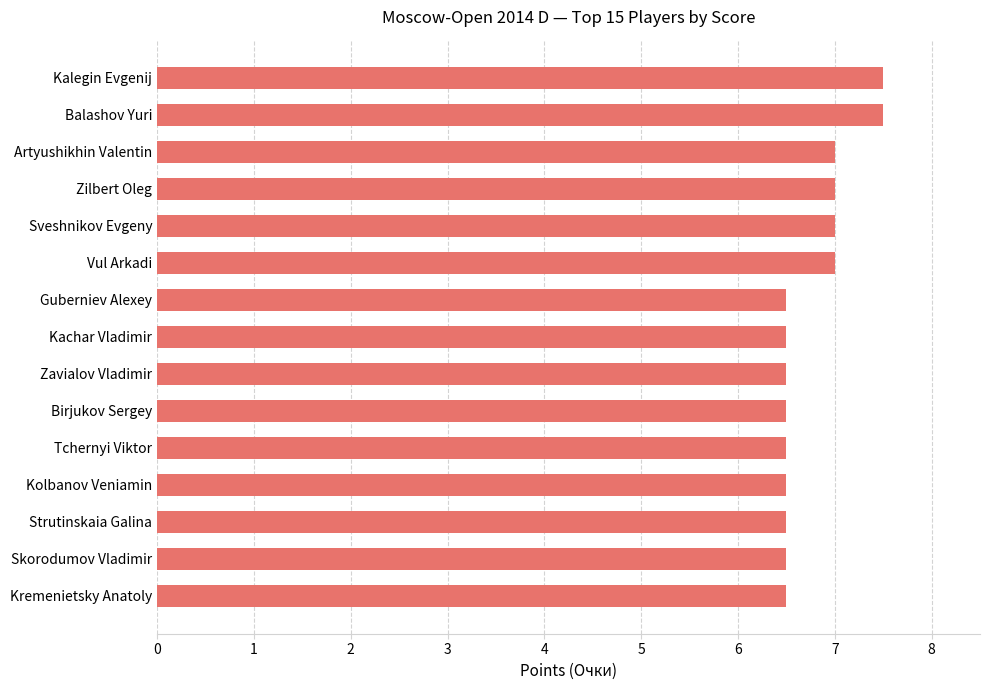

True or false: the data shows 11.6 at Guberniev Alexey.

False